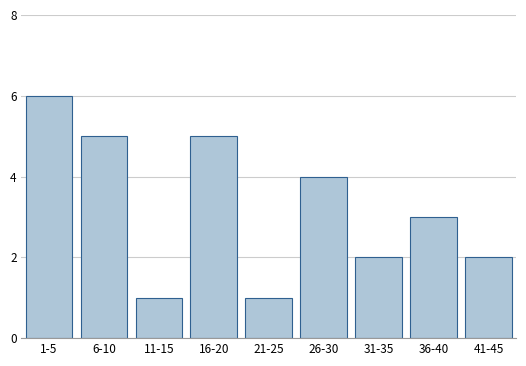

Reading left to right, list all the values displayed in this chart.

6	5	1	5	1	4	2	3	2